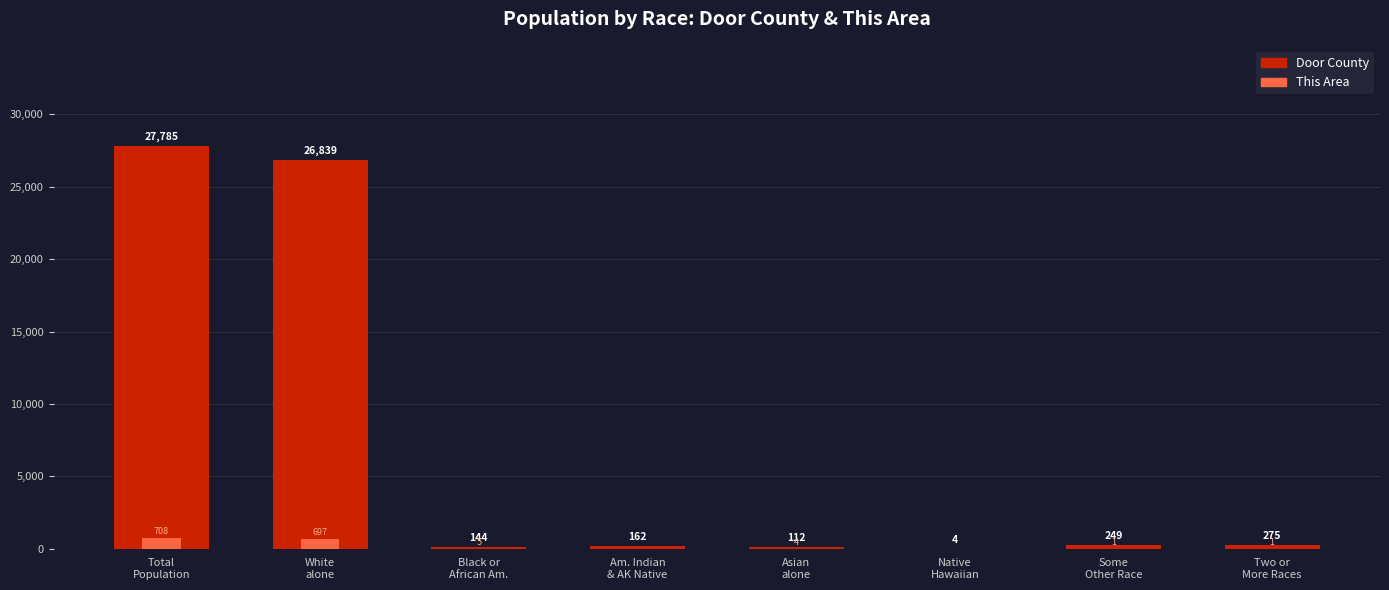

List the series in order of their peak value, lowest first.

This Area, Door County